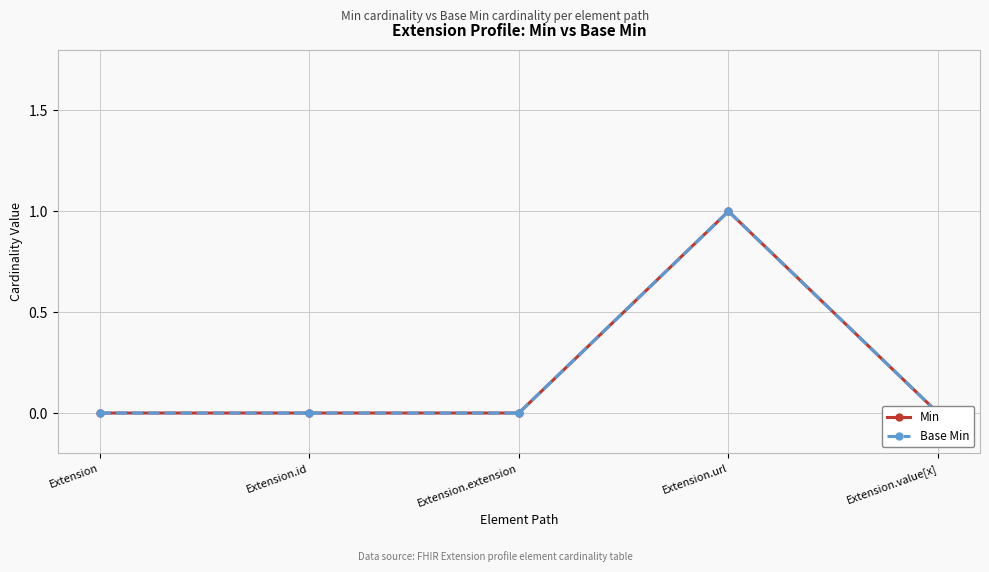

Between Extension.id and Extension.url, which series saw the biggest shift?

Min